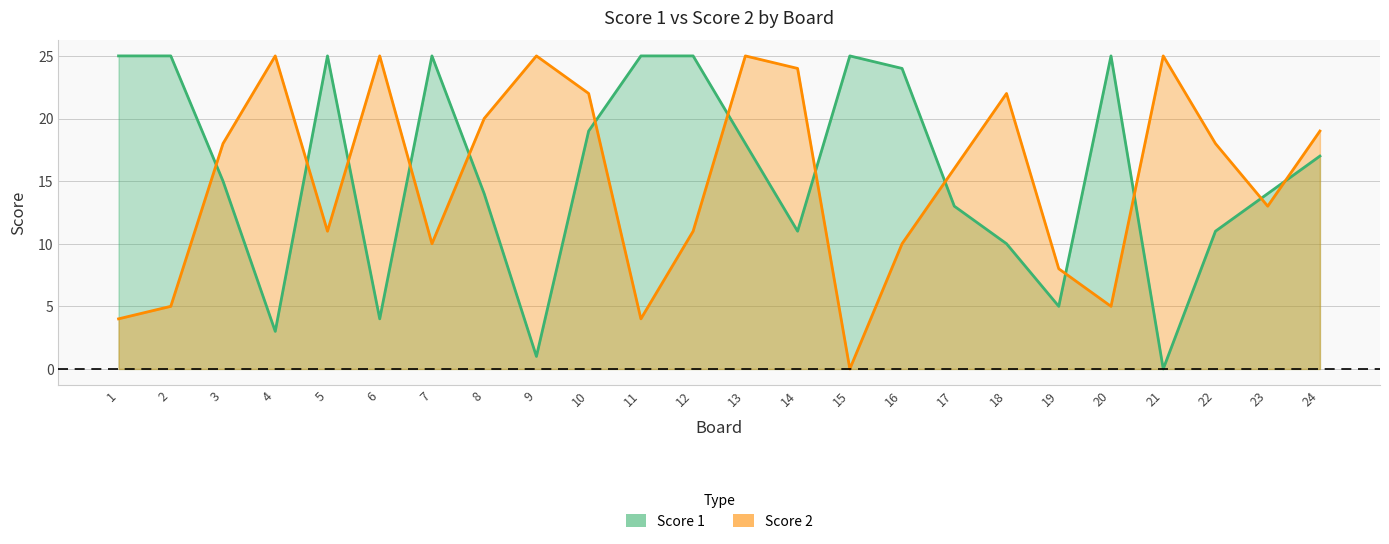

Where is the first local minimum for Score 1?

4